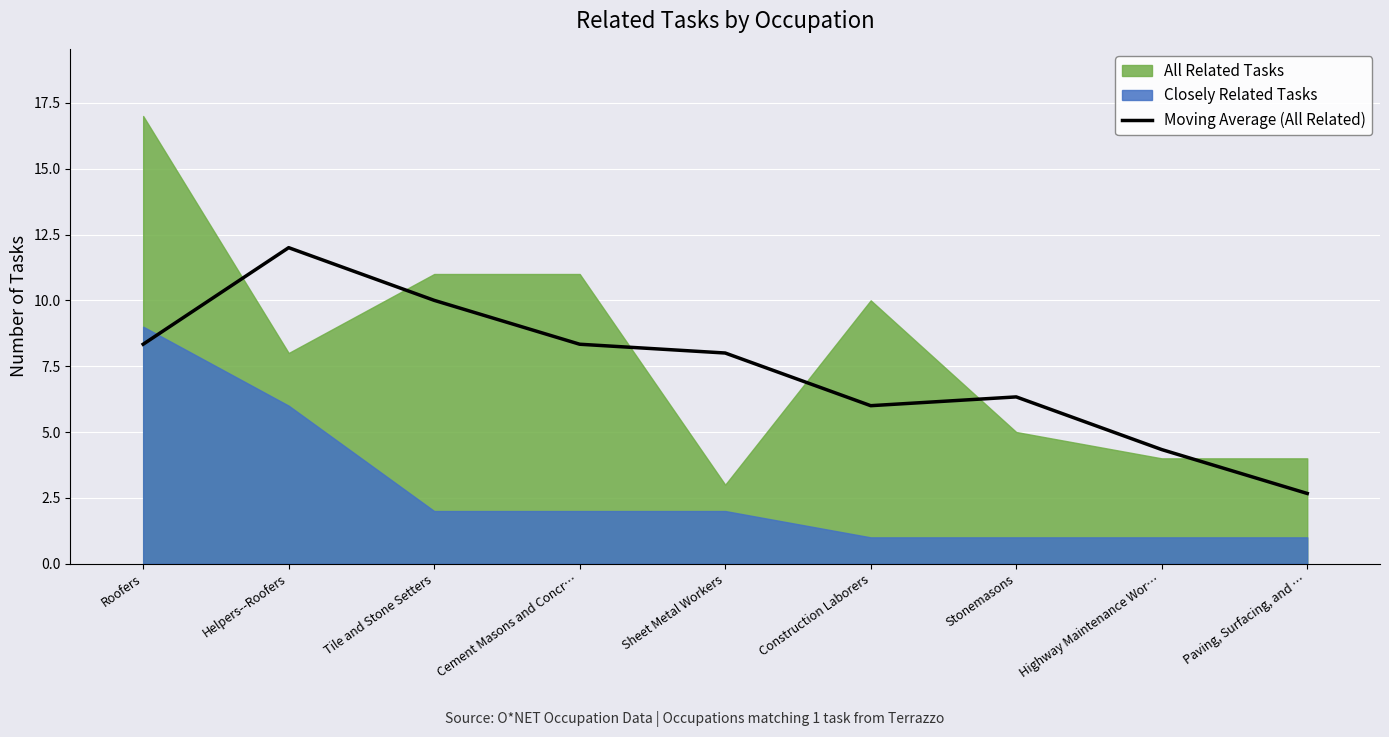

Where is the first local minimum?

Construction Laborers